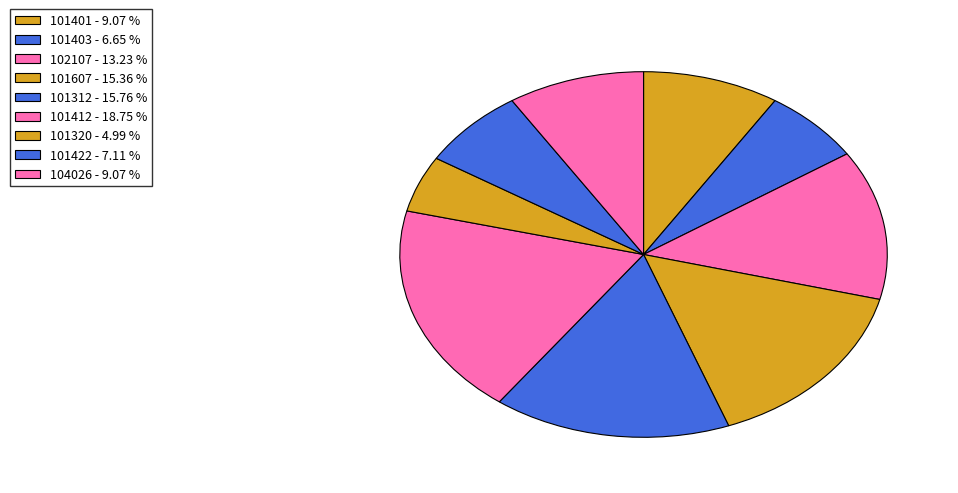

How much of the chart is everything except 101412?

81.2%